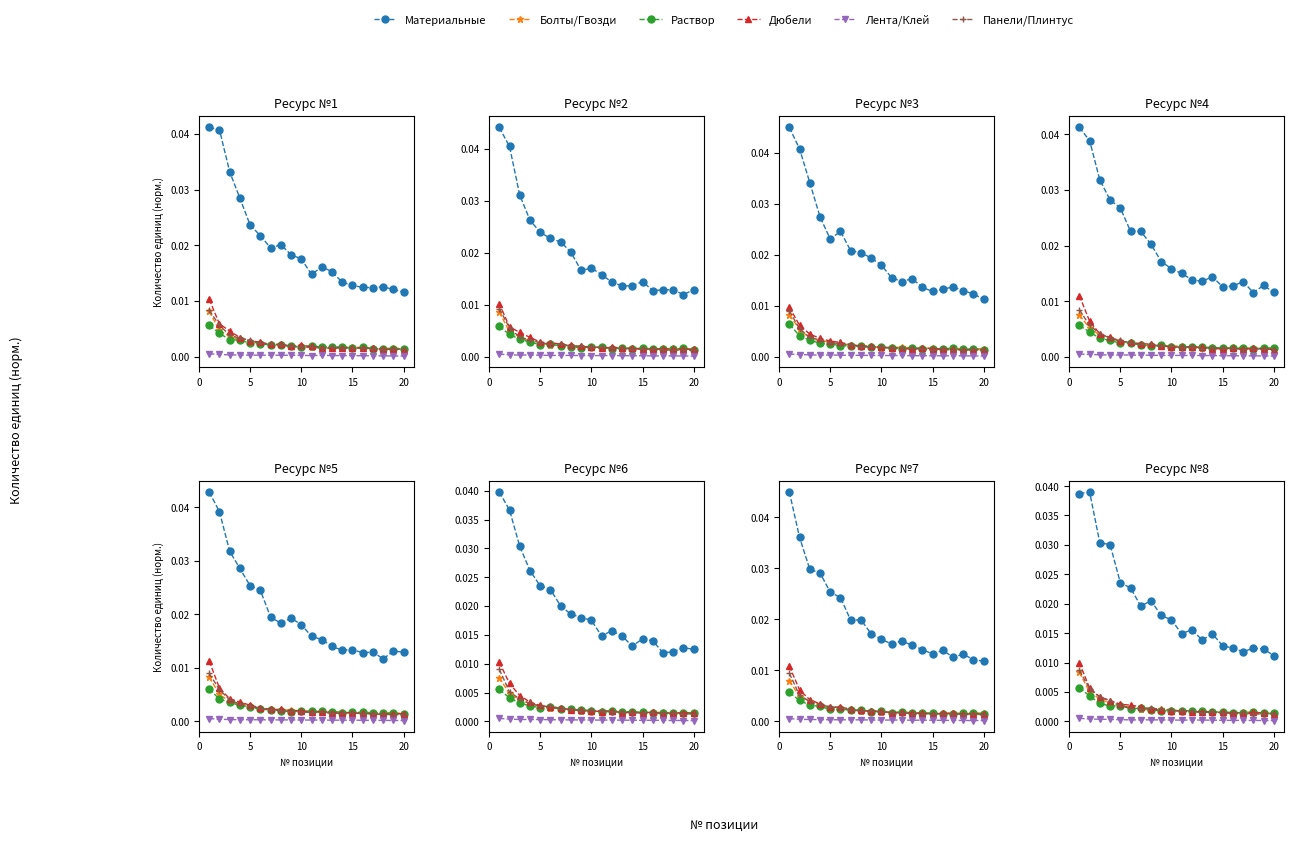

Does the chart have visible grid lines?

No